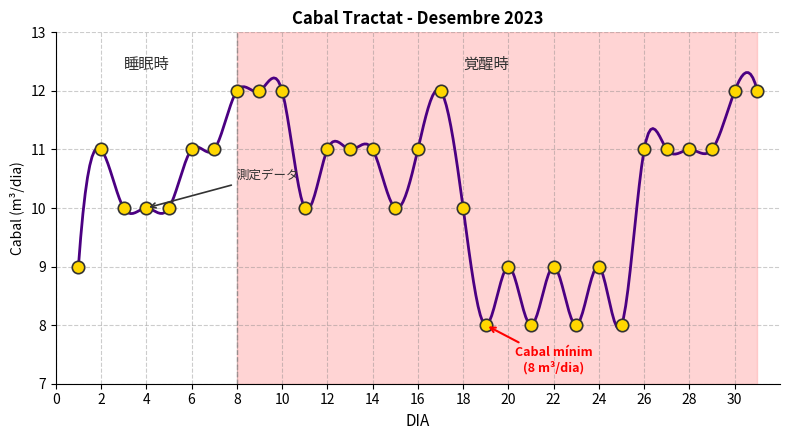

What is the ratio of the value at 25 to the value at 8?

0.7